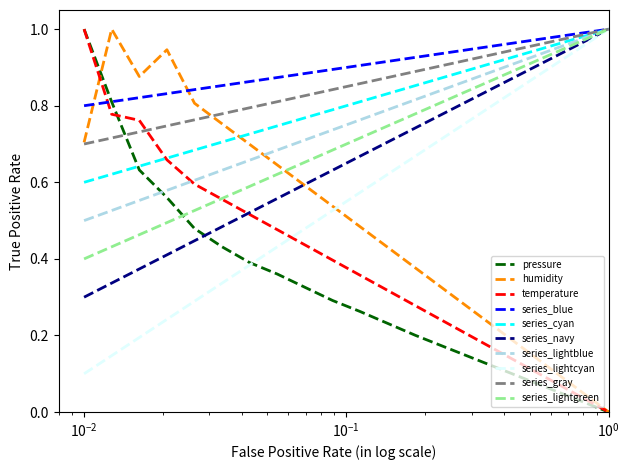

How many intersections are there between pressure and series_navy?

1